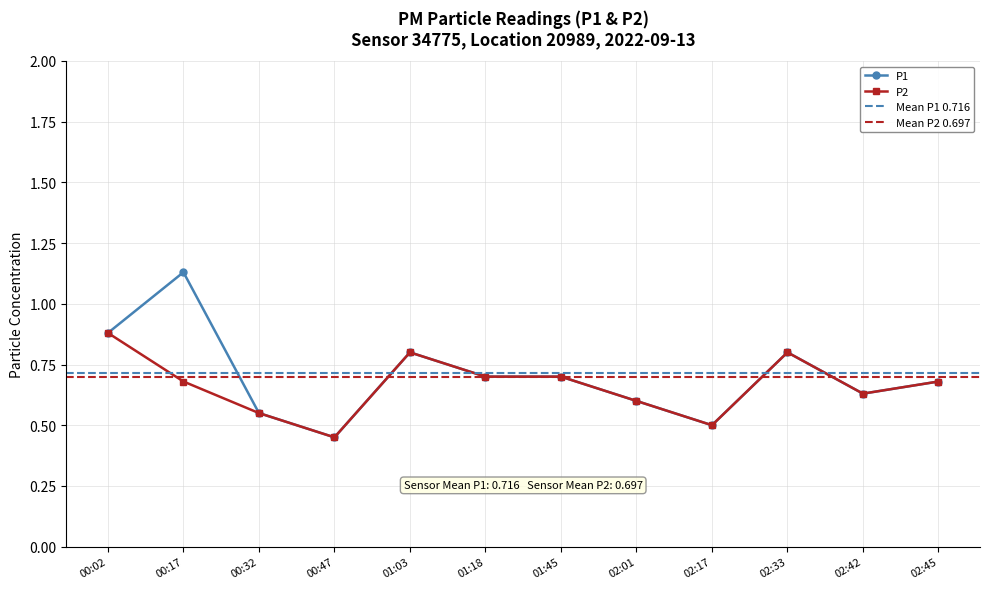

Between 00:32 and 01:03, which series saw the biggest shift?

P1